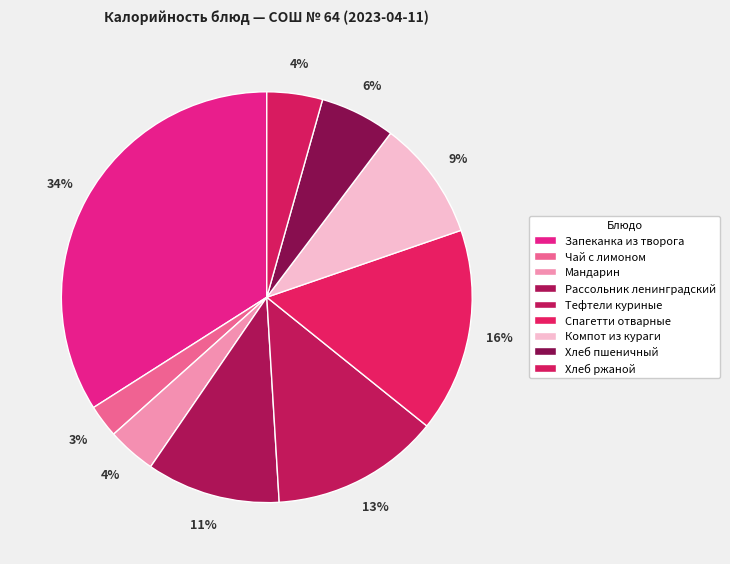

What percentage do Запеканка из творога and Рассольник ленинградский together represent?

44.6%